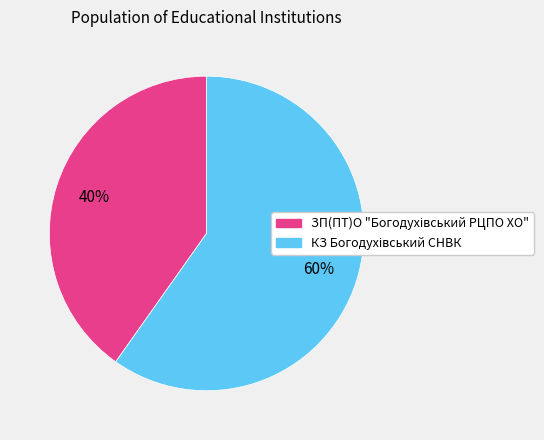

To the nearest percent, what is the difference between the largest and smallest slice percentages?

20%